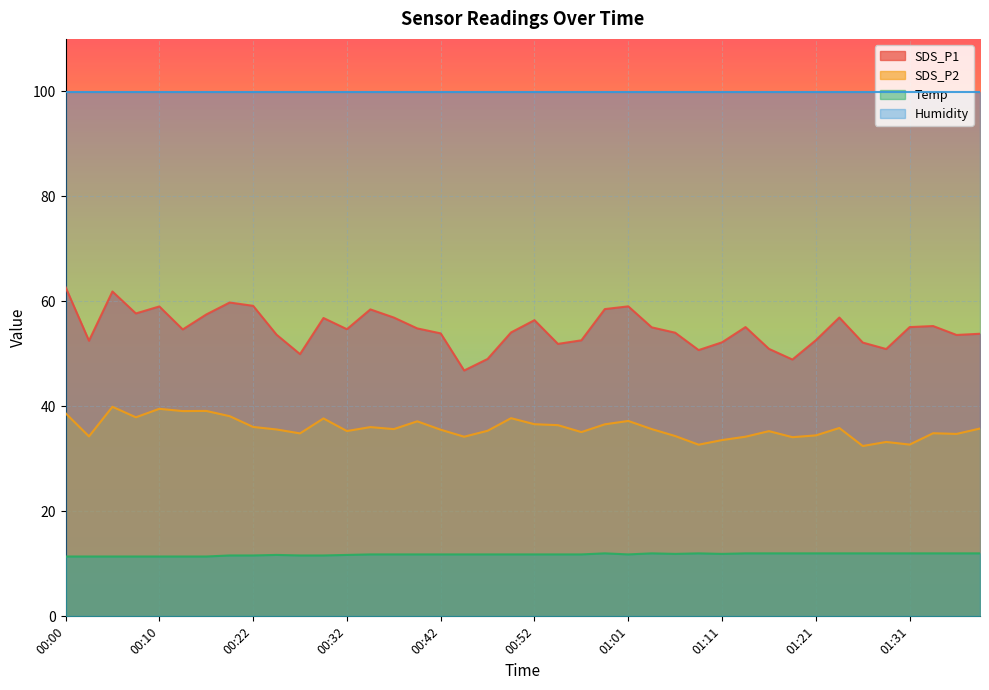

Count the number of categories in the chart.

40